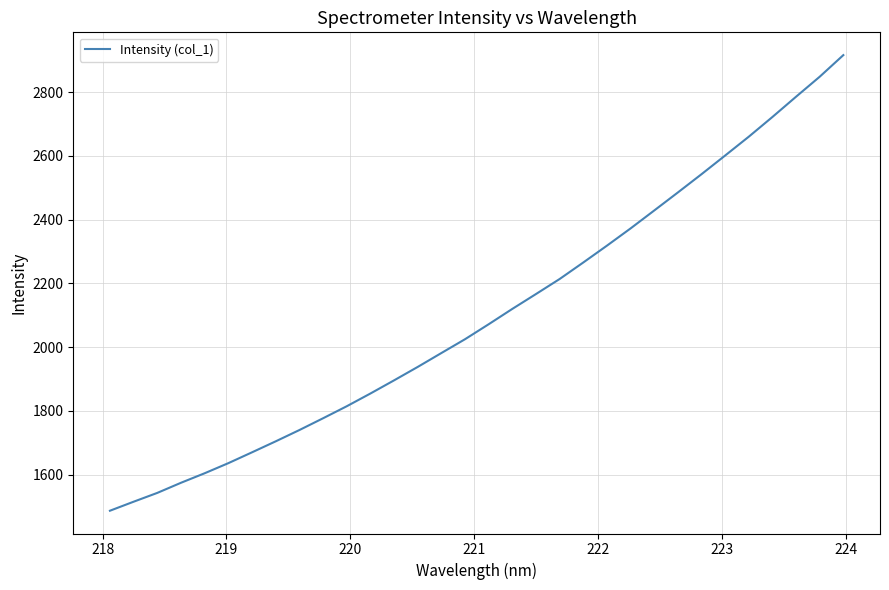

What is the minimum value shown in the chart?

1486.7